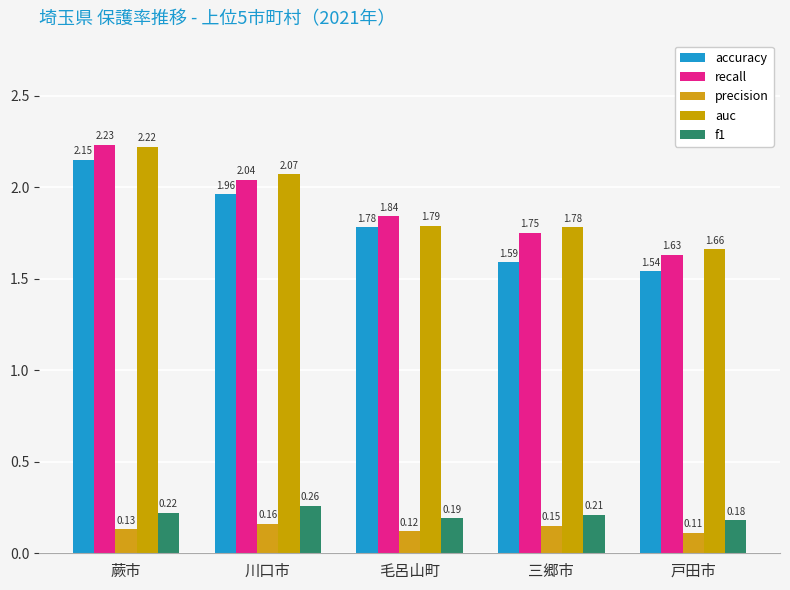

How many groups of bars are there?

5